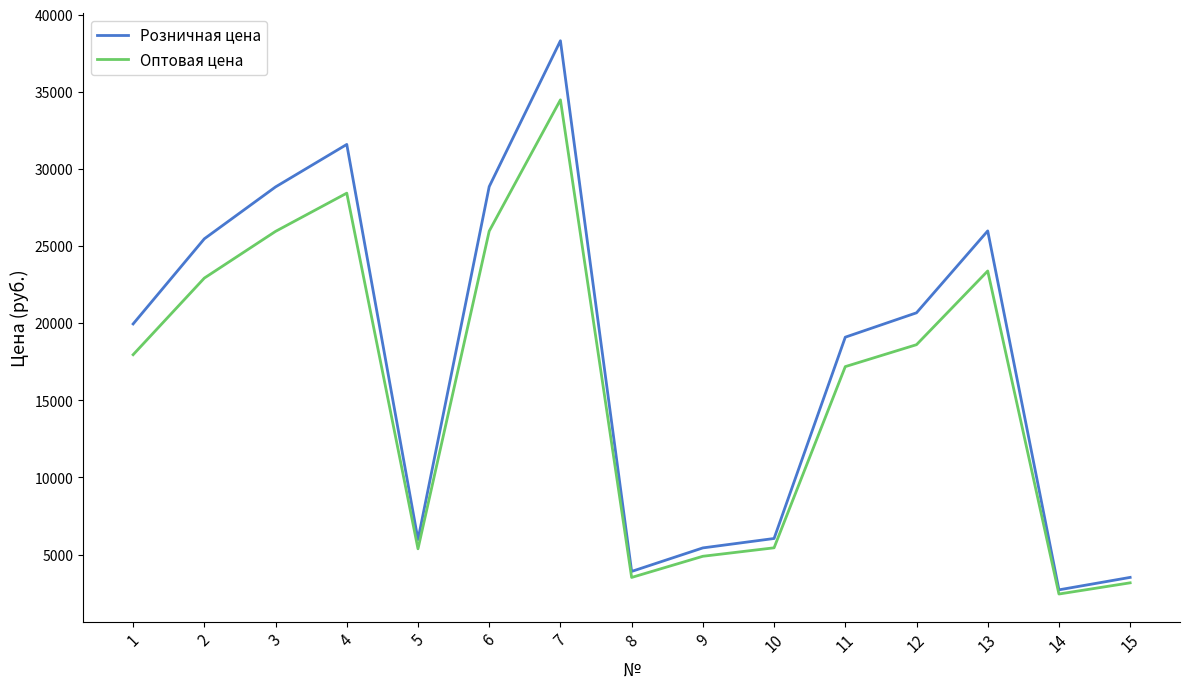

Rank the series by their average value, from highest to lowest.

Розничная цена, Оптовая цена